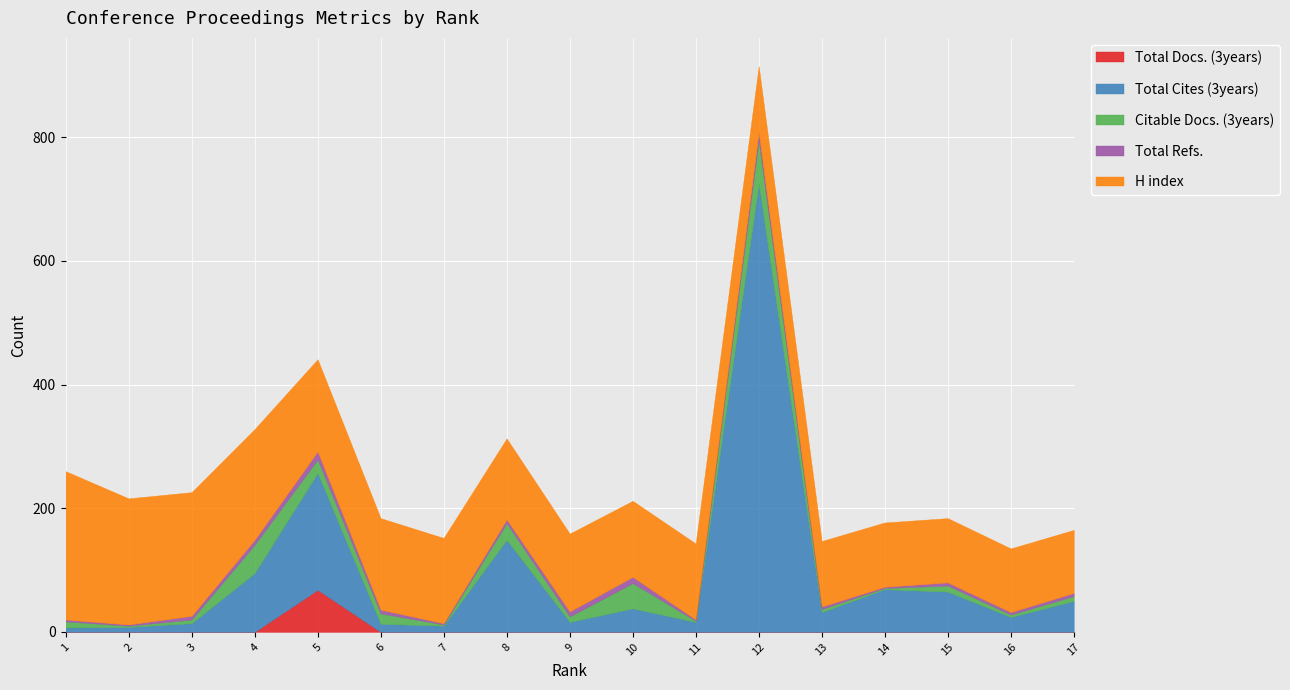

Which series has the largest range (max minus min)?

Total Cites (3years)